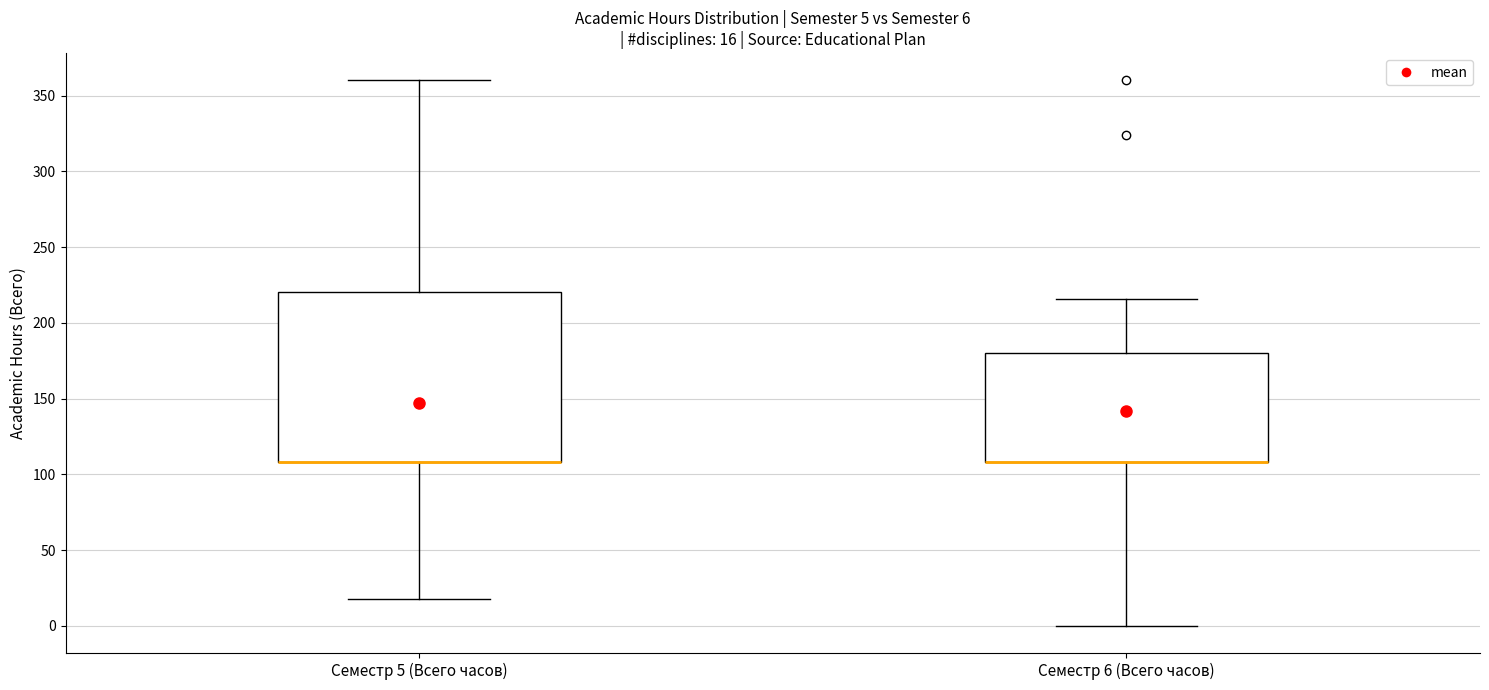

Which box is the tallest, from its lower edge to its upper edge?

Семестр 5 (Всего часов)